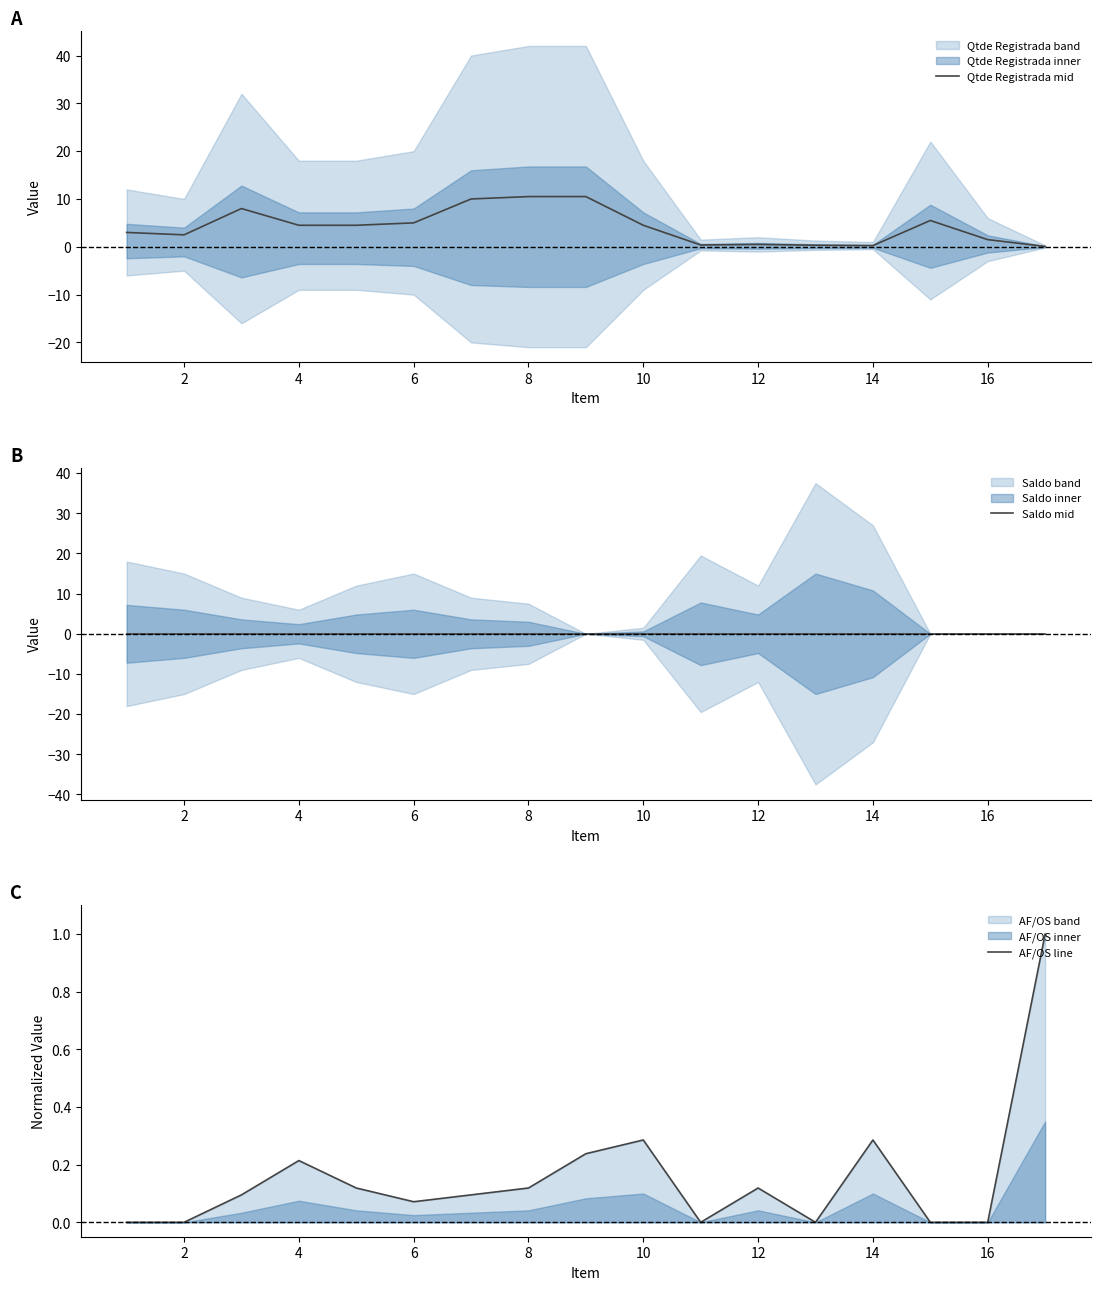

The value of Qtde Registrada mid at 6 is 8.5. True or false?

False